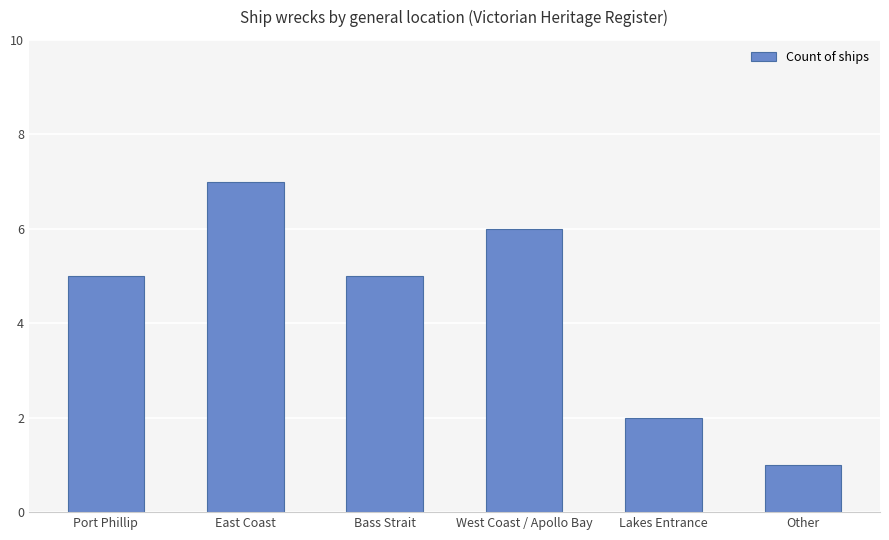

What value does the data have at East Coast?

7